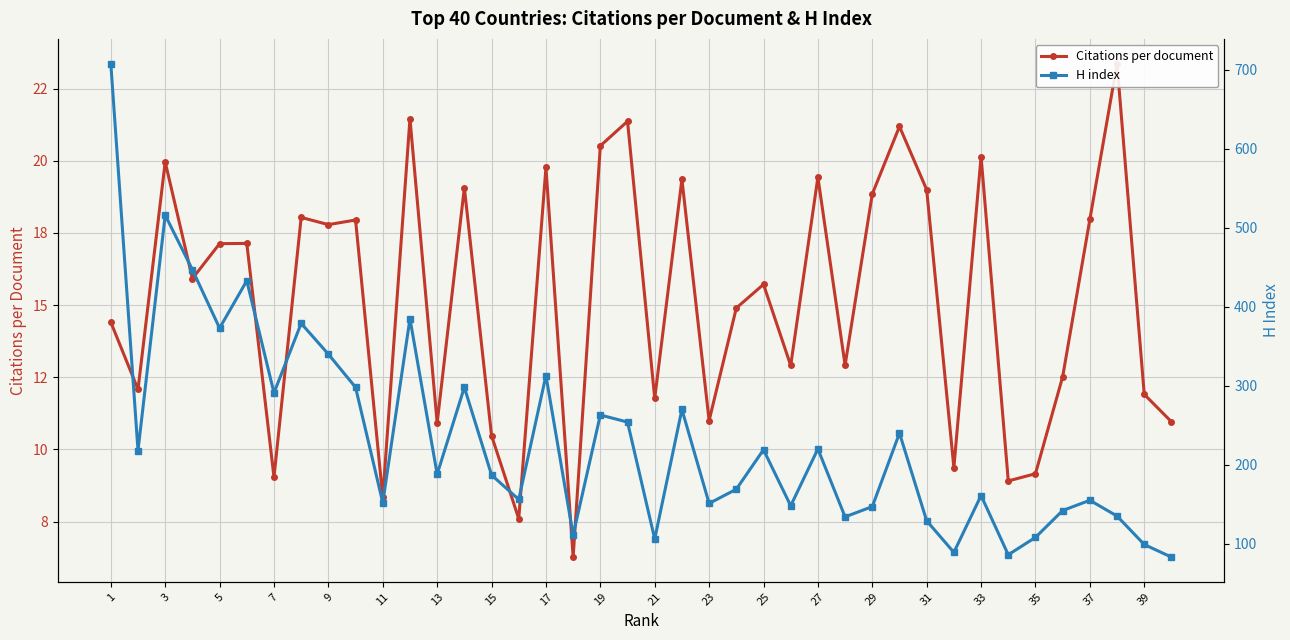

True or false: Citations per document and H index cross at least once.

False